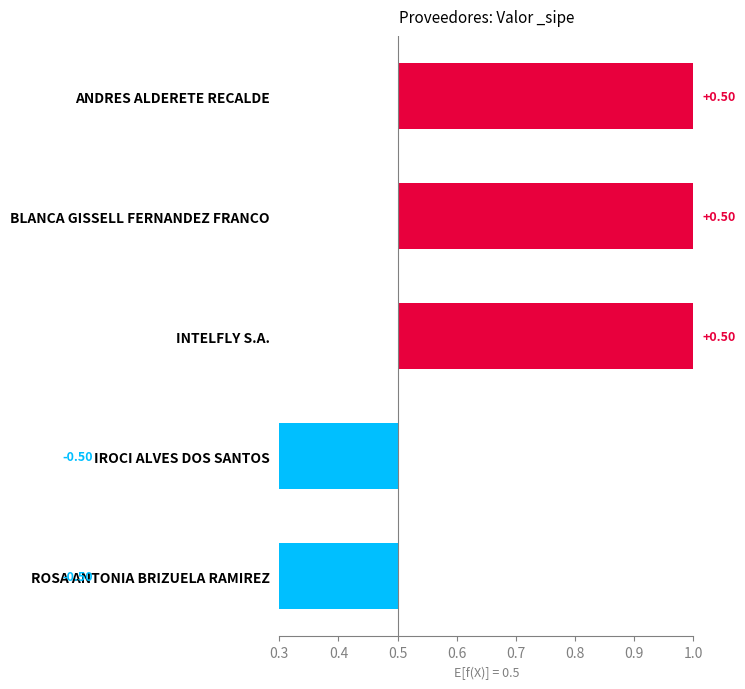

List the labels in order of value, largest first.

ANDRES ALDERETE RECALDE, BLANCA GISSELL FERNANDEZ FRANCO, INTELFLY S.A., IROCI ALVES DOS SANTOS, ROSA ANTONIA BRIZUELA RAMIREZ